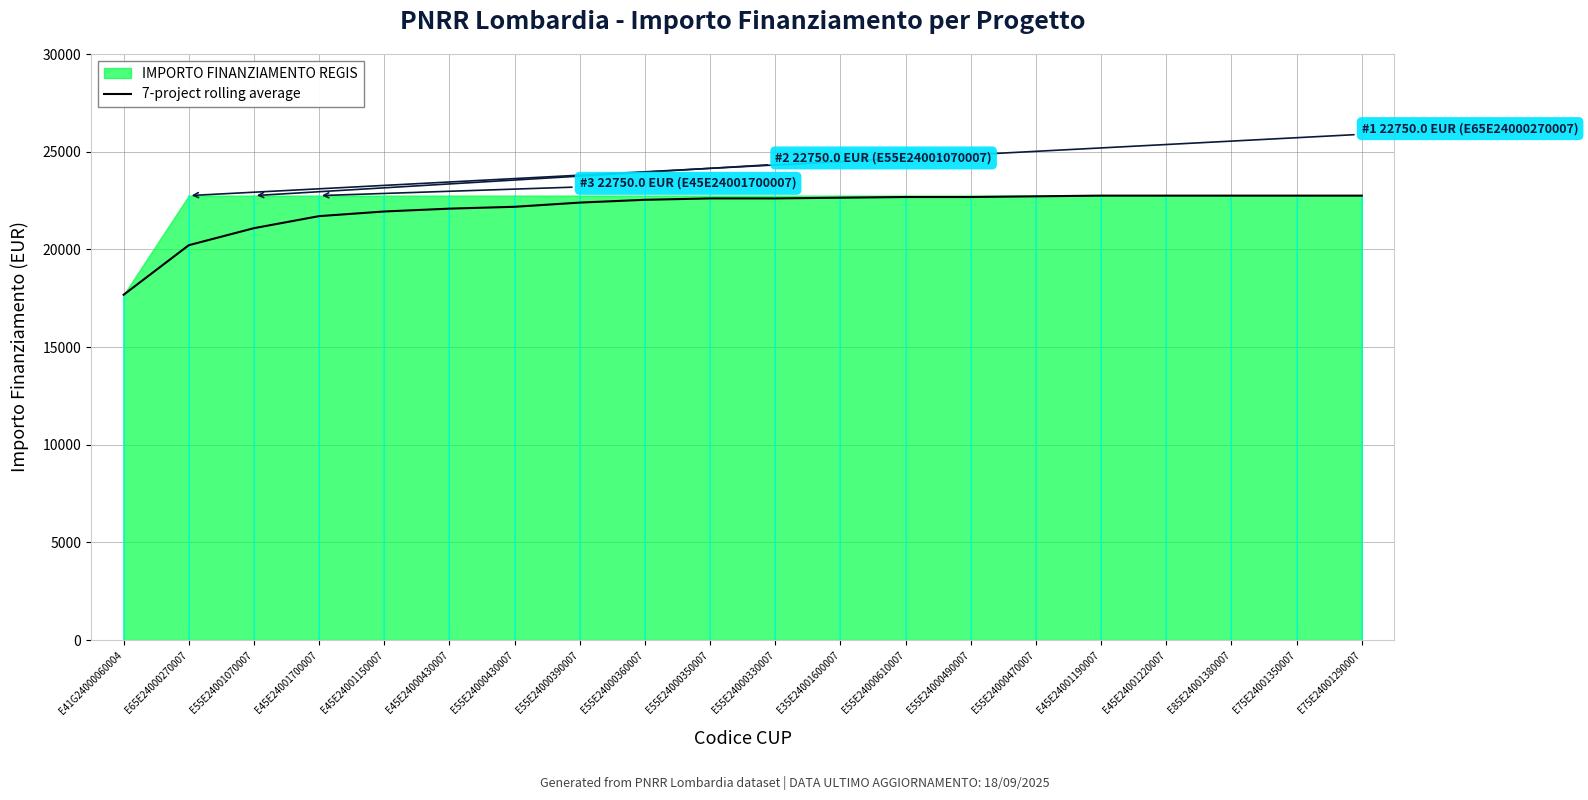

List the labels in order of value, largest first.

E45E24001190007, E45E24001220007, E85E24001380007, E75E24001350007, E75E24001290007, E55E24000470007, E55E24000610007, E55E24000490007, E35E24001600007, E55E24000350007, E55E24000330007, E55E24000360007, E55E24000390007, E55E24000430007, E45E24000430007, E45E24001150007, E45E24001700007, E55E24001070007, E65E24000270007, E41G24000060004